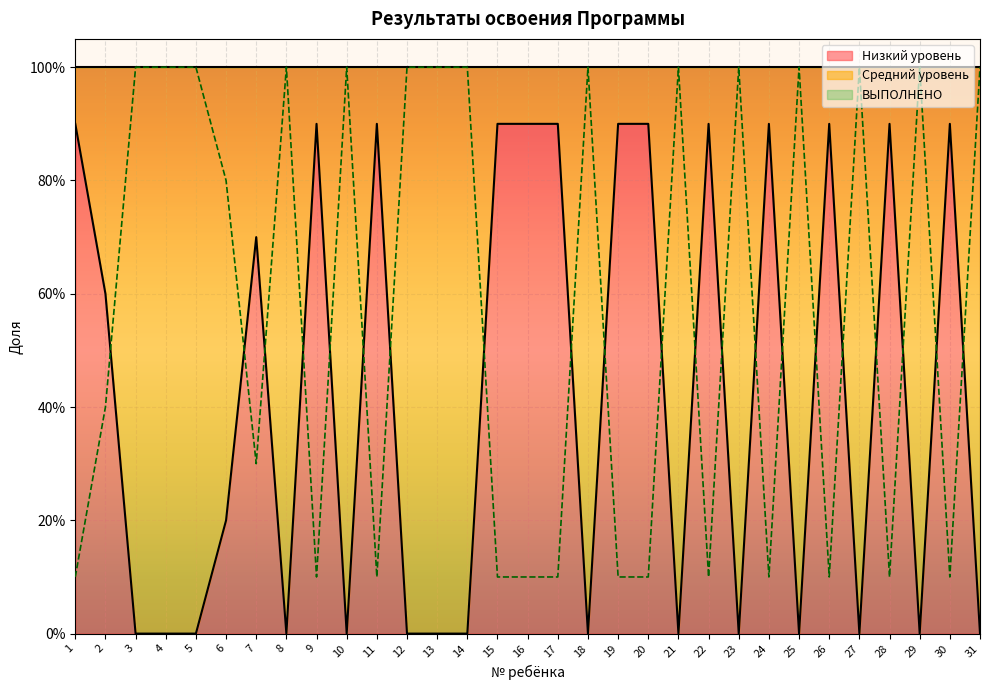

Reading left to right, what are all the values shown in this chart?

Низкий уровень: 1=0.9	2=0.6	3=0.0	4=0.0	5=0.0	6=0.2	7=0.7	8=0.0	9=0.9	10=0.0	11=0.9	12=0.0	13=0.0	14=0.0	15=0.9	16=0.9	17=0.9	18=0.0	19=0.9	20=0.9	21=0.0	22=0.9	23=0.0	24=0.9	25=0.0	26=0.9	27=0.0	28=0.9	29=0.0	30=0.9	31=0.0
Средний уровень: 1=0.1	2=0.4	3=1.0	4=1.0	5=1.0	6=0.8	7=0.3	8=1.0	9=0.1	10=1.0	11=0.1	12=1.0	13=1.0	14=1.0	15=0.1	16=0.1	17=0.1	18=1.0	19=0.1	20=0.1	21=1.0	22=0.1	23=1.0	24=0.1	25=1.0	26=0.1	27=1.0	28=0.1	29=1.0	30=0.1	31=1.0